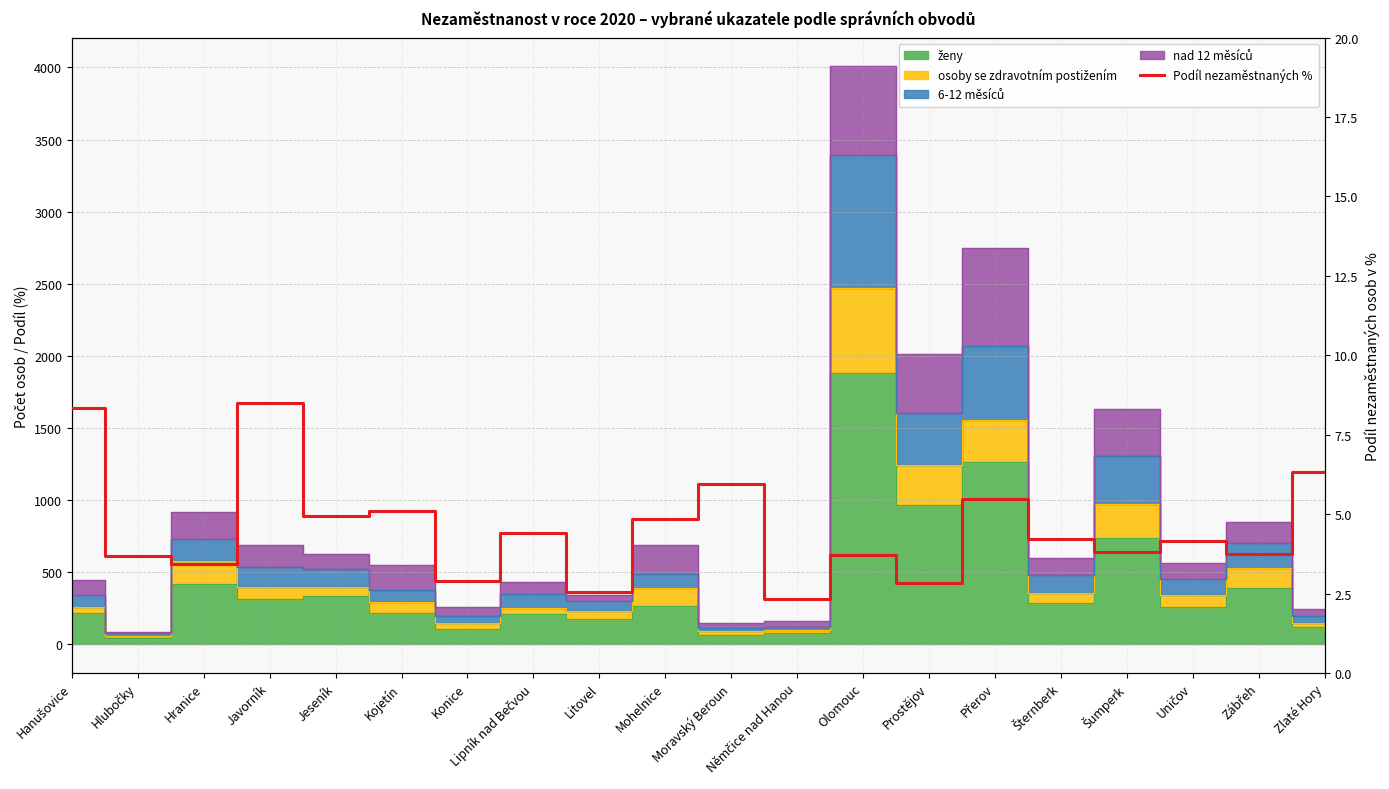

Count the number of categories in the chart.

20